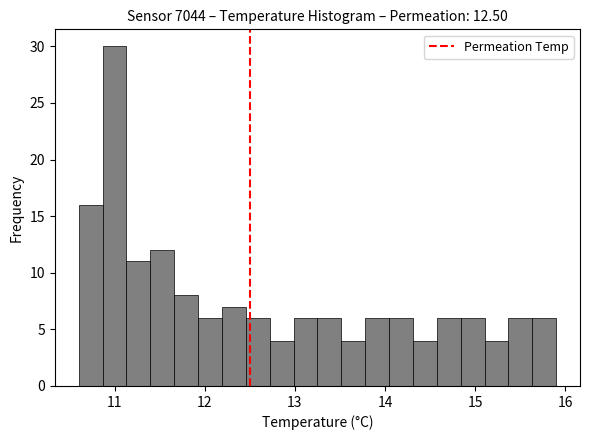

Around what value on the x-axis is the tallest bar? Give the approximate position of its centre, as read against the axis.

11.0